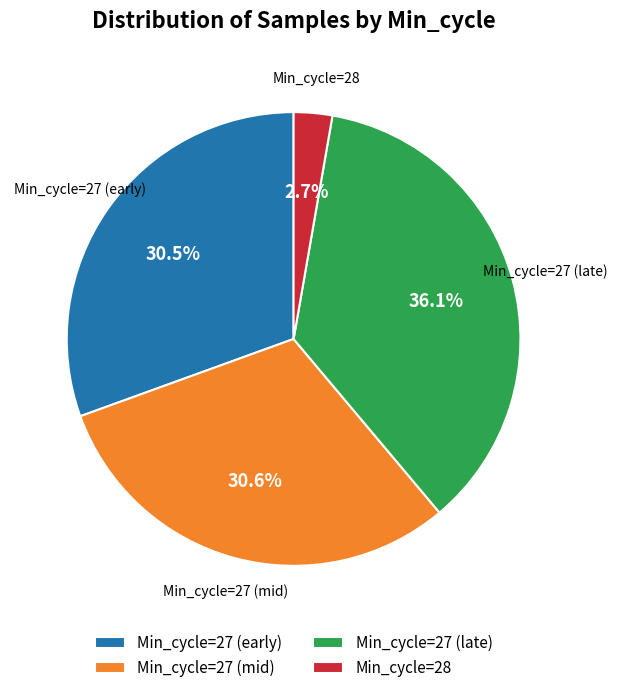

What is the smallest slice in the pie chart?

Min_cycle=28